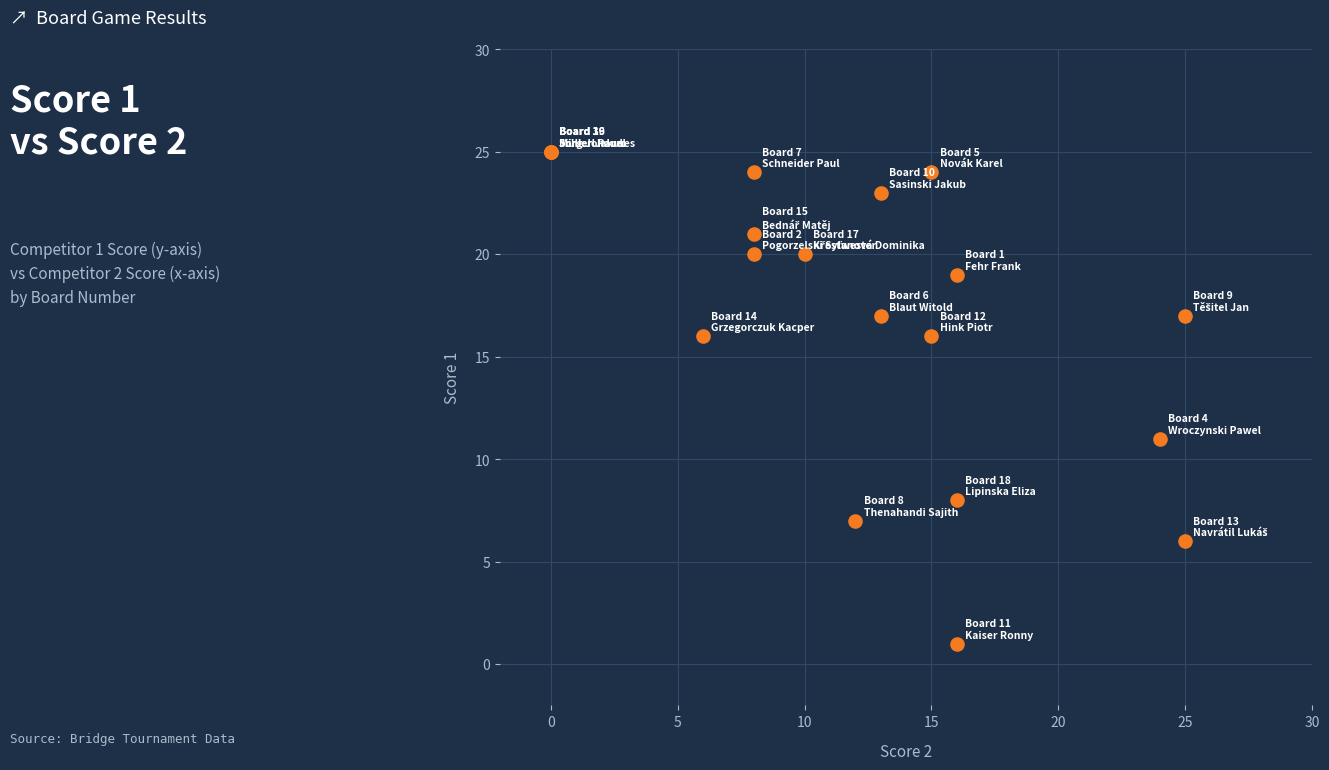

What Y value in the scatter plot is closest to 13?

11